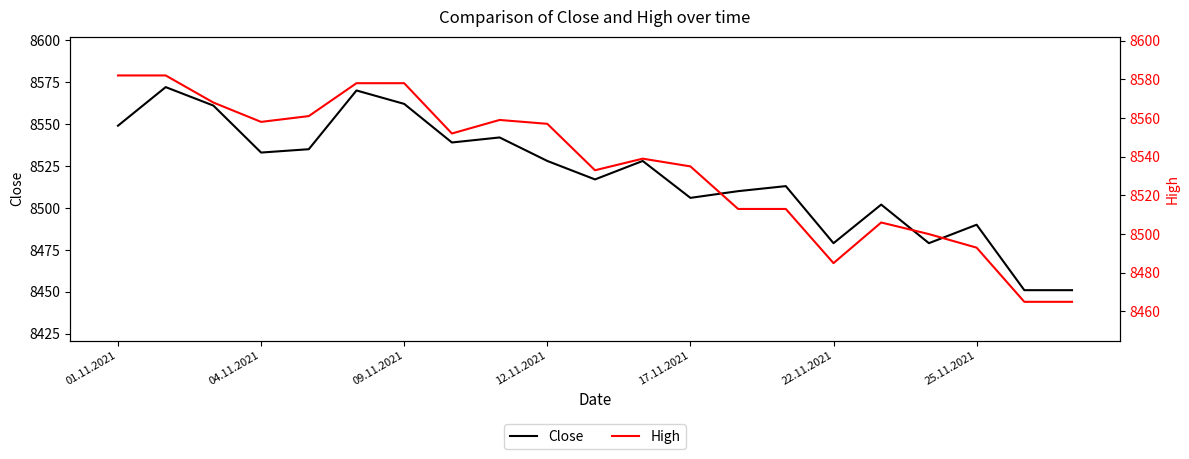

What is the highest value of the Close series?

8572